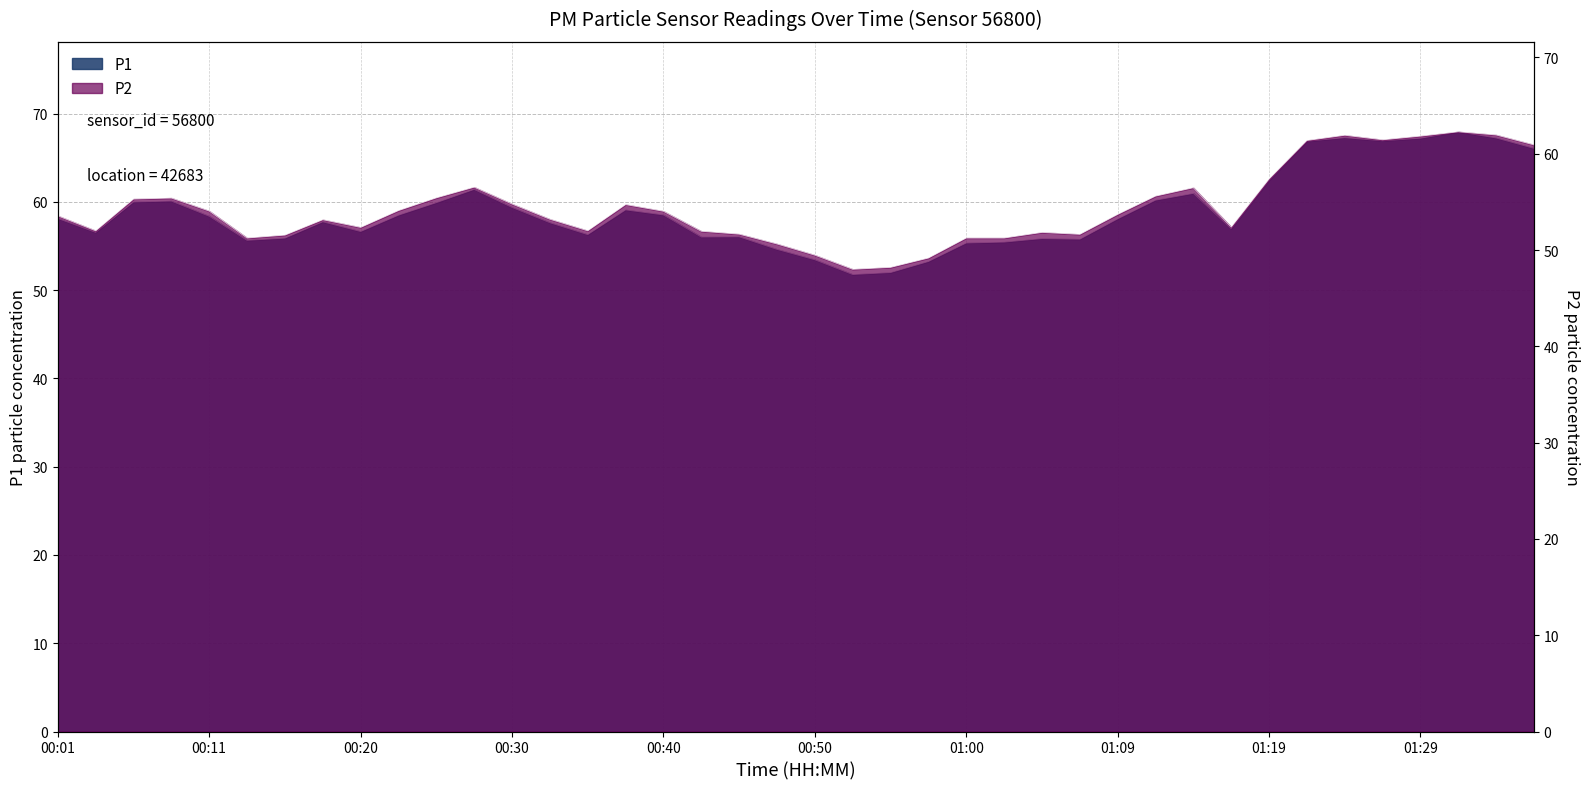

Does the chart display data point markers on the line(s)?

No